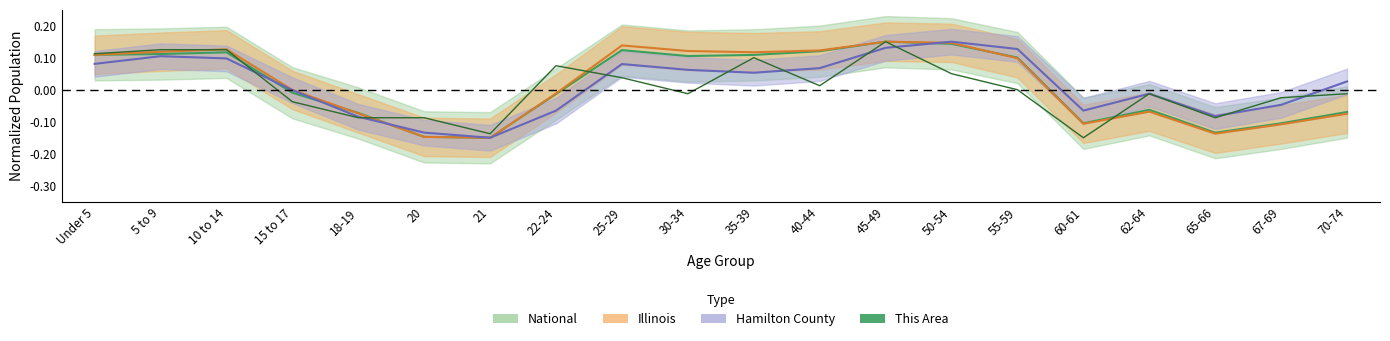

How many negative values are there?

10